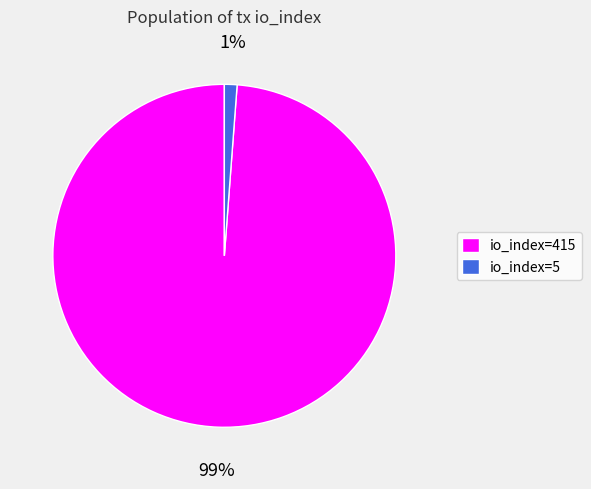

Which category has the smallest portion of the pie?

io_index=5